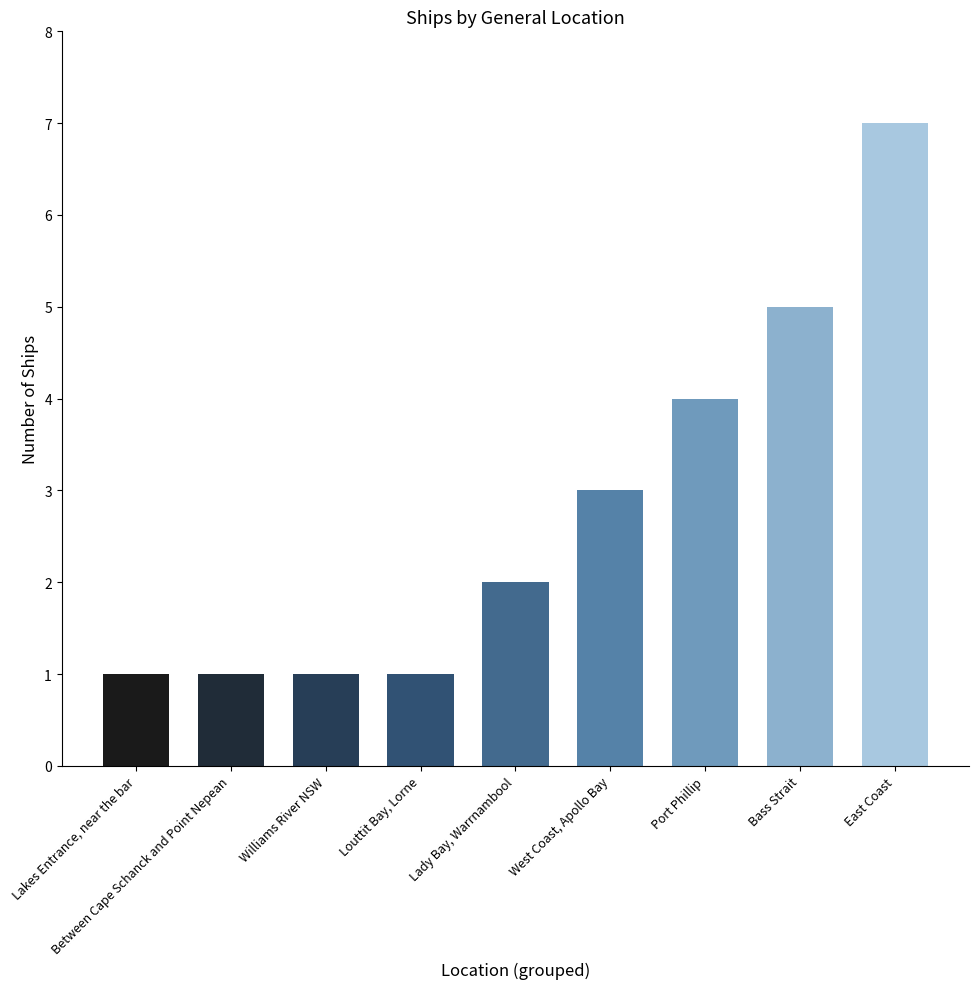

What is the label of the 3rd bar from the left?

Williams River NSW